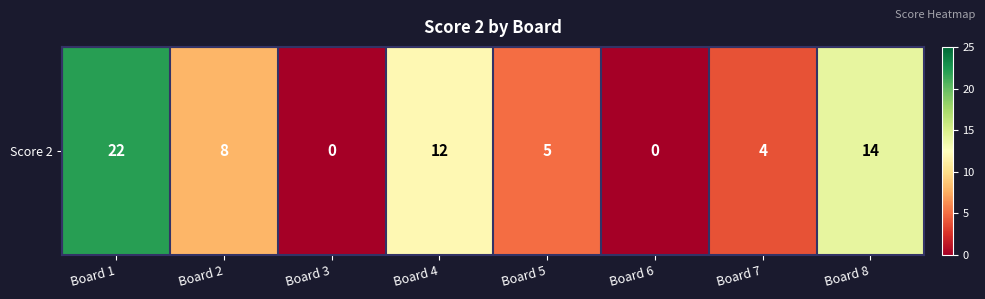

True or false: the data shows 17 at Board 4.

False